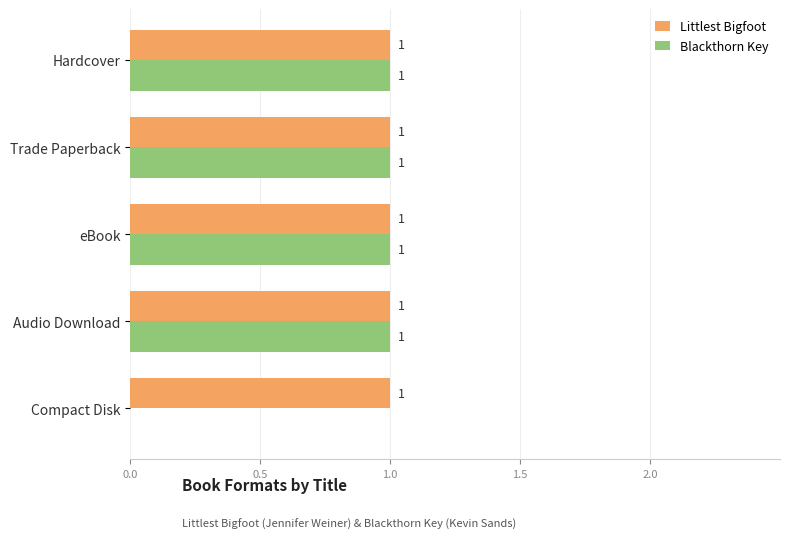

The Blackthorn Key series shows 1 at eBook. True or false?

True